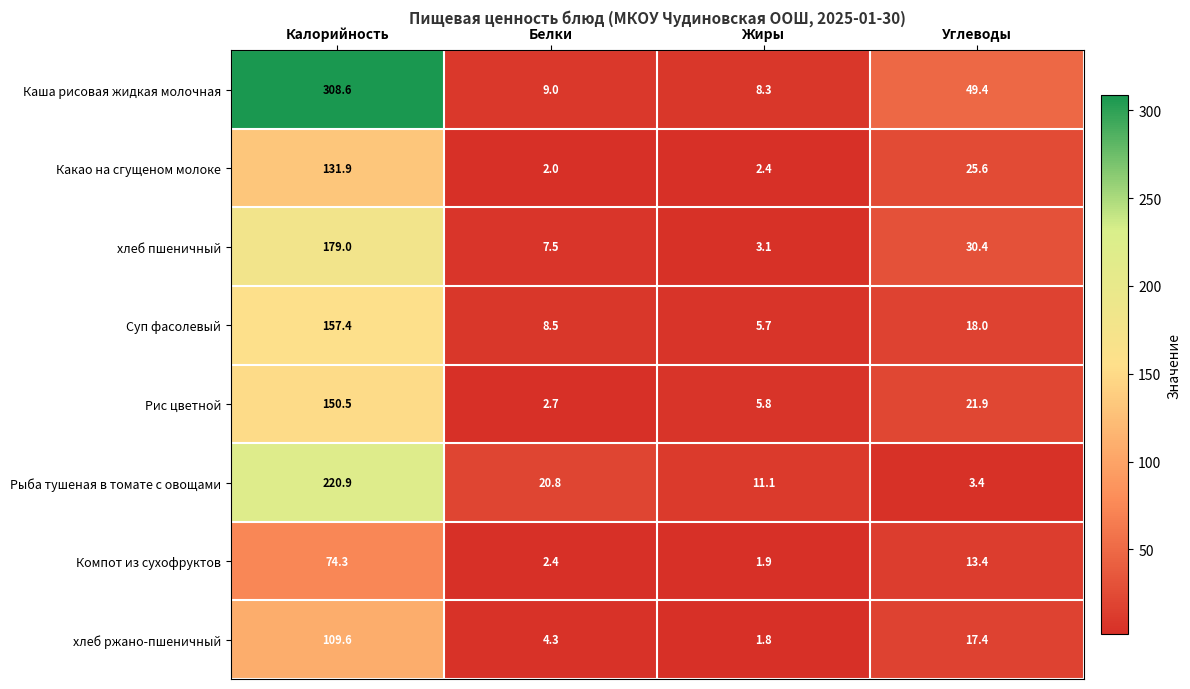

What is the difference between the maximum and minimum values in the Какао на сгущеном молоке series?

129.9